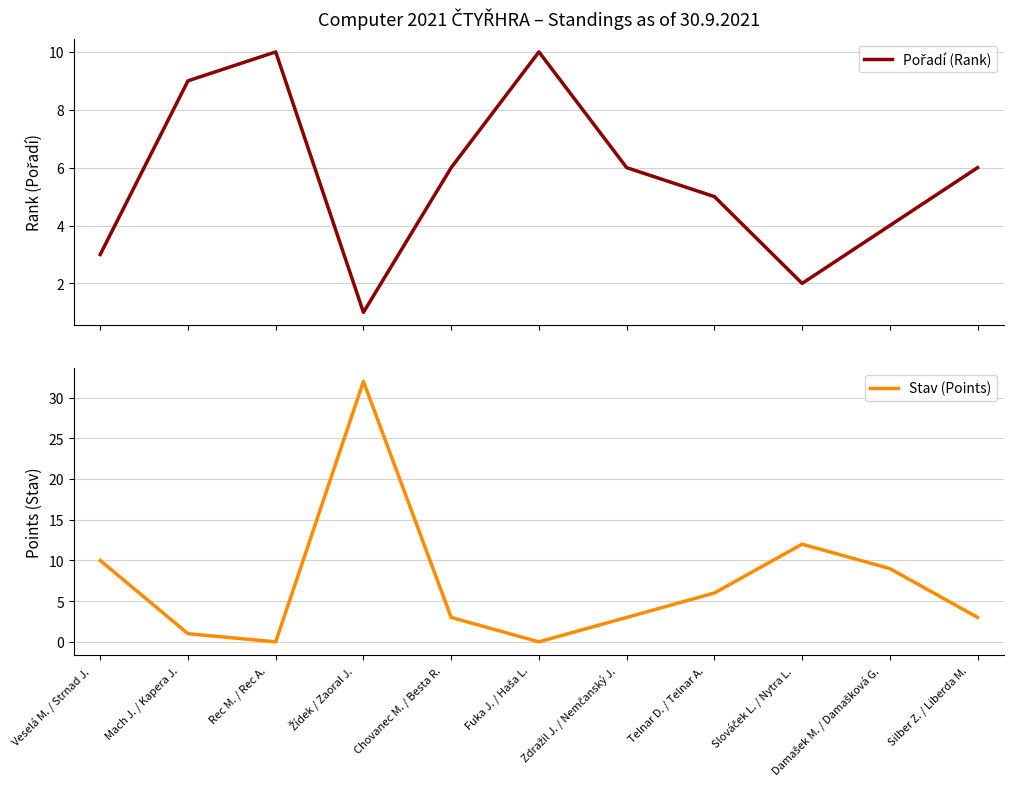

What is the lowest value of the Pořadí (Rank) series?

1